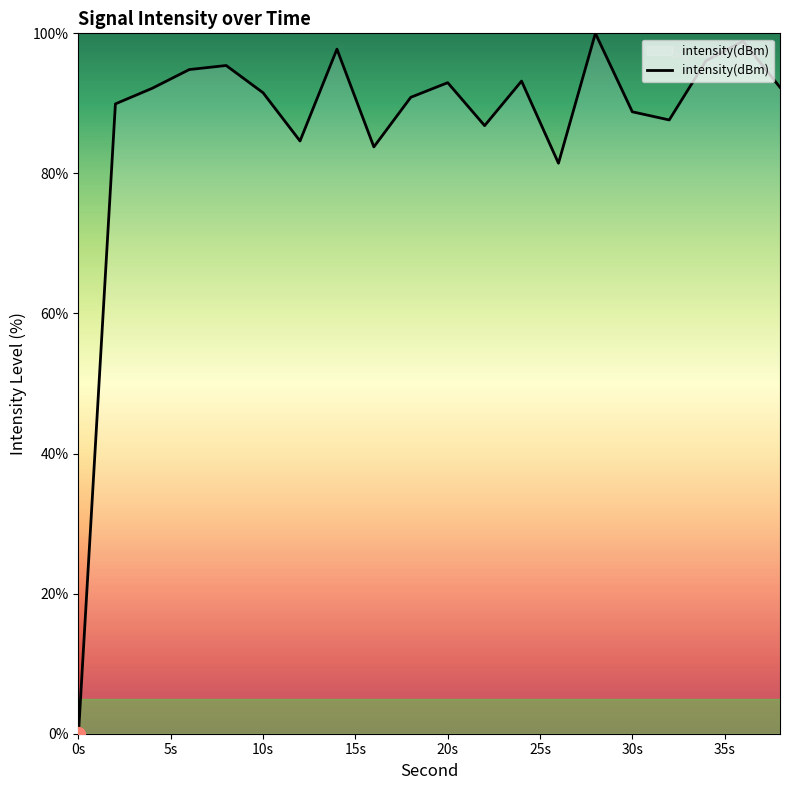

What is the greatest value displayed?

100.0